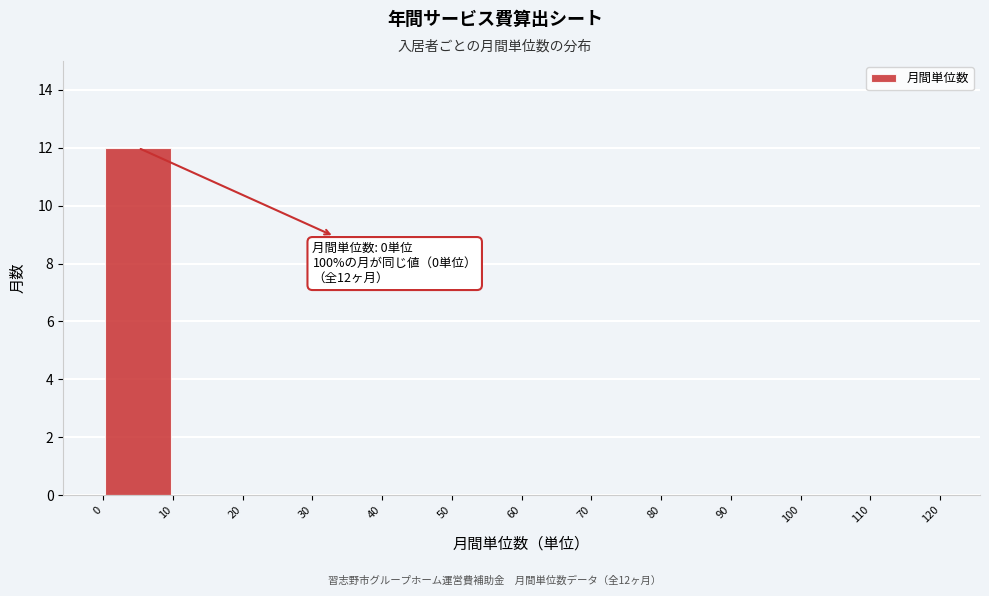

Which range on the x-axis has the tallest bar?

0 to 10